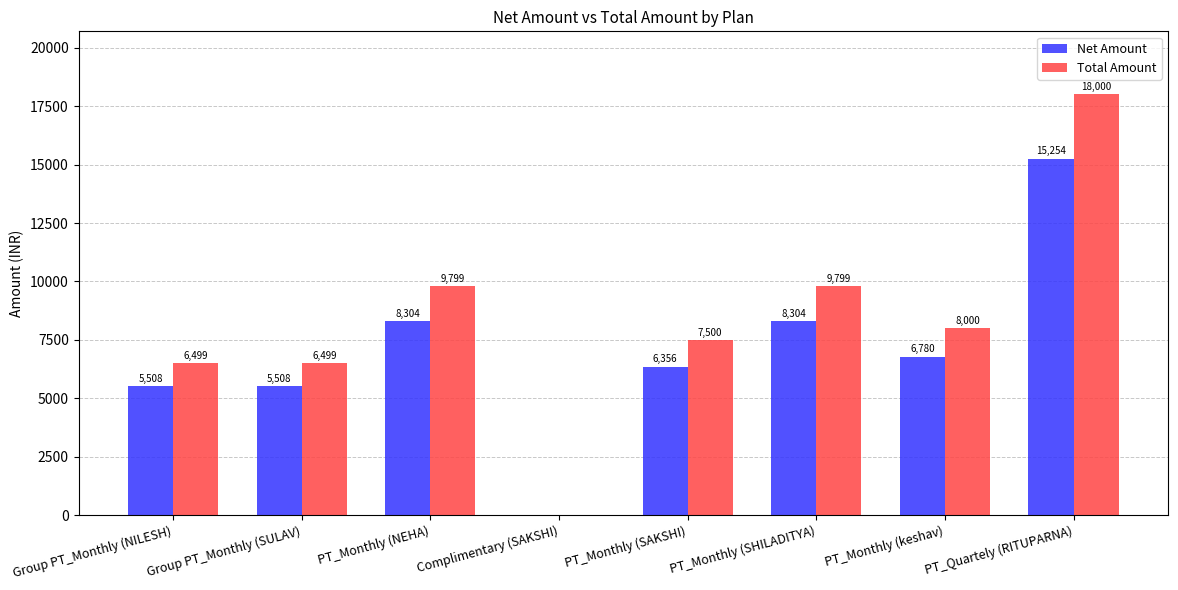

Where does the Total Amount series first go above 8000?

PT_Monthly (NEHA)